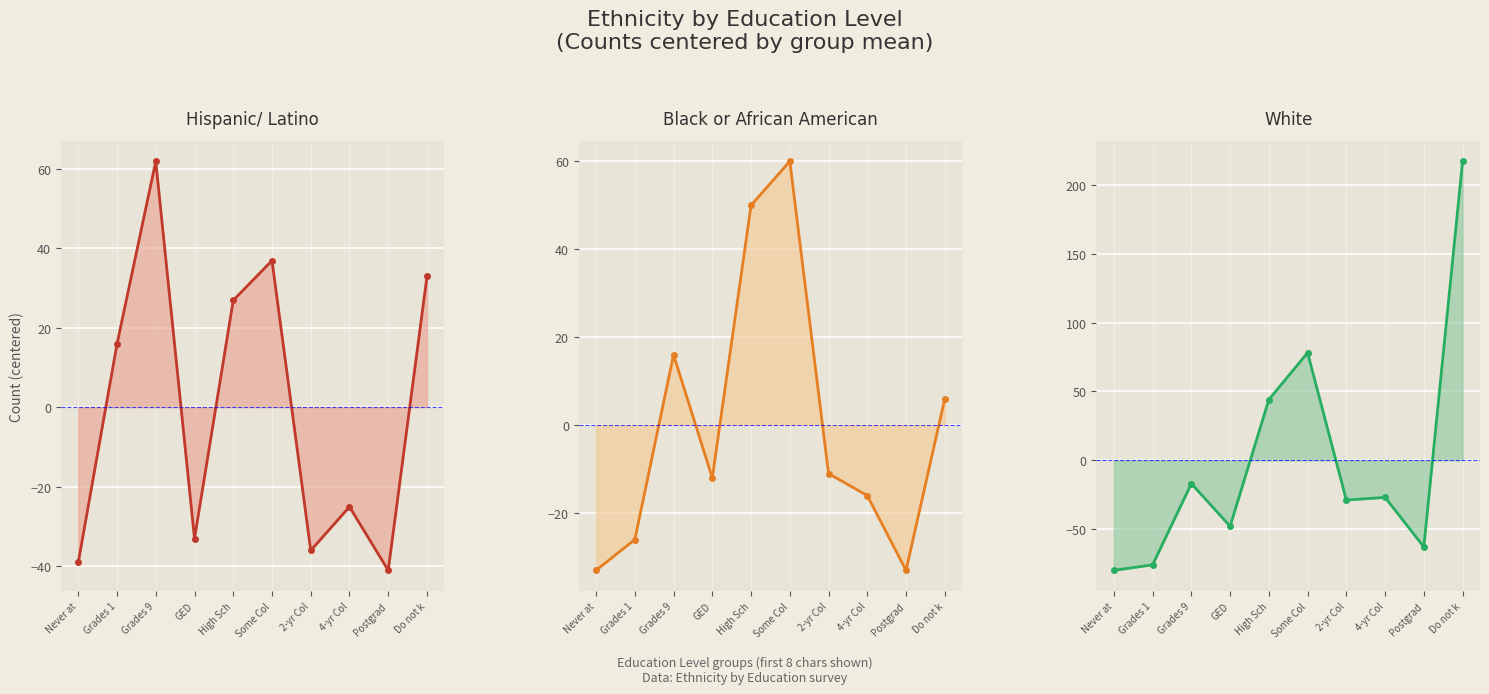

The value of Black or African American (line) at Never at is -33.1. True or false?

True